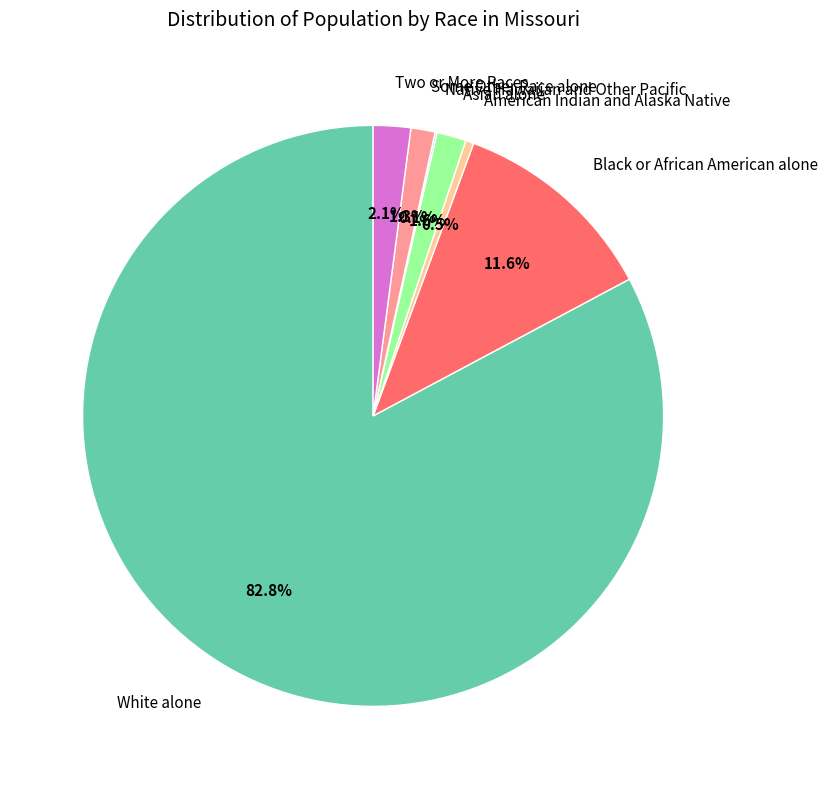

Is the sum of American Indian and Alaska Native and Some Other Race alone greater than half?

No